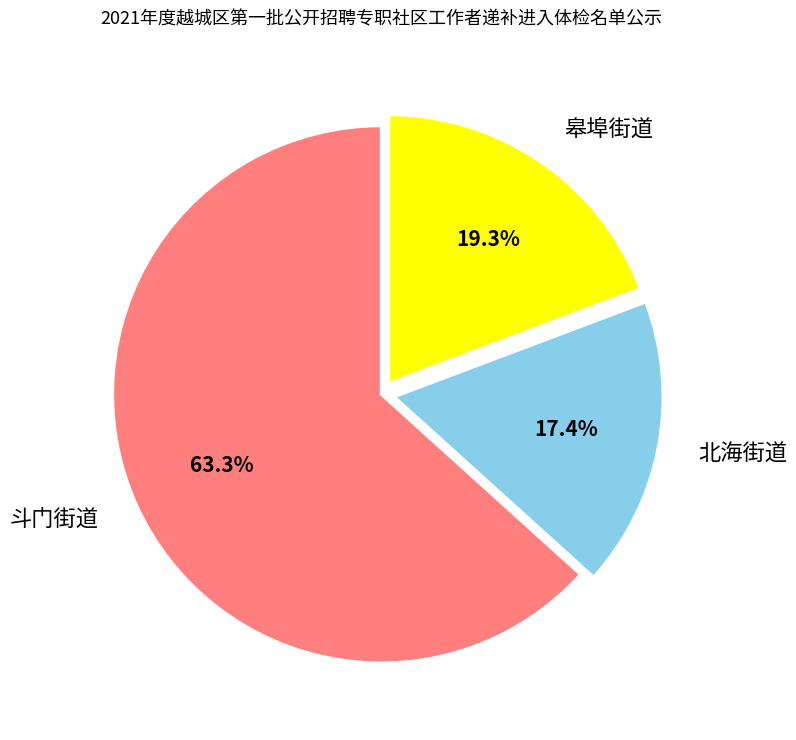

What percentage do 北海街道 and 斗门街道 together represent?

80.7%